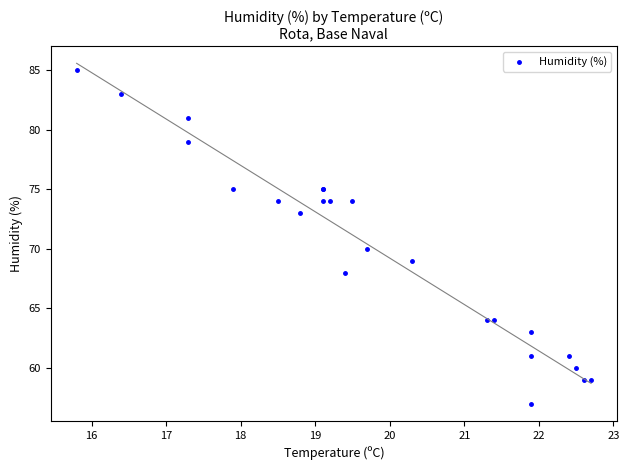

What Y value in the scatter plot is closest to 71?

70